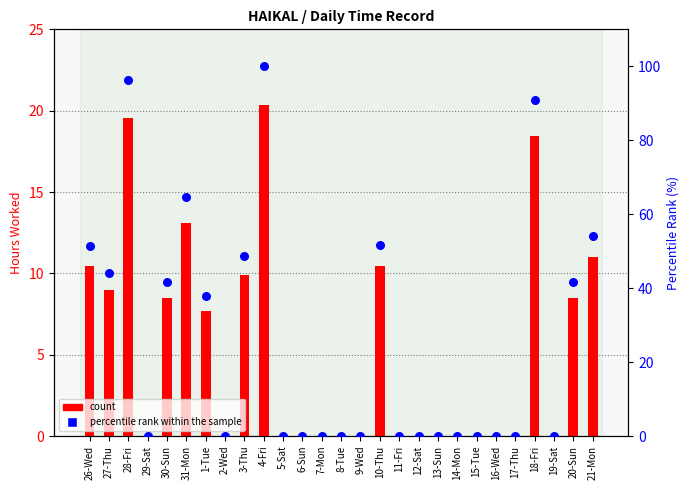

Which series reaches the maximum Y coordinate?

percentile rank within the sample